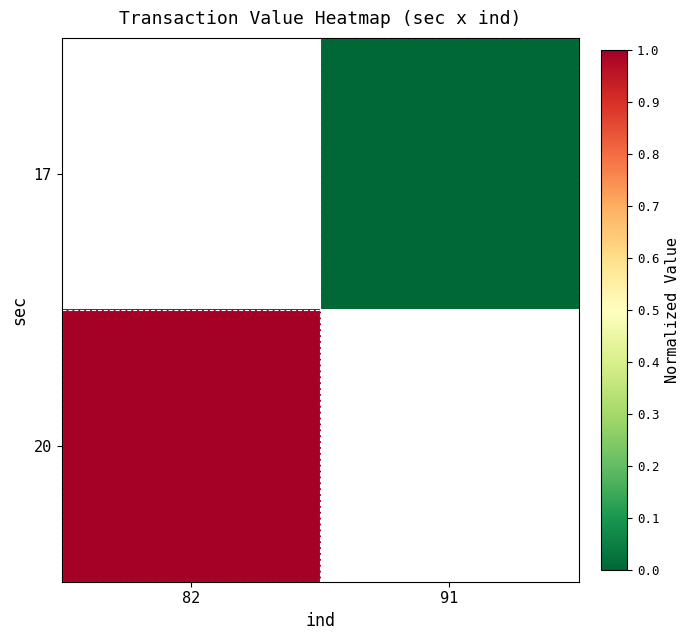

True or false: 20 has a value of 0.3 at 82.

False